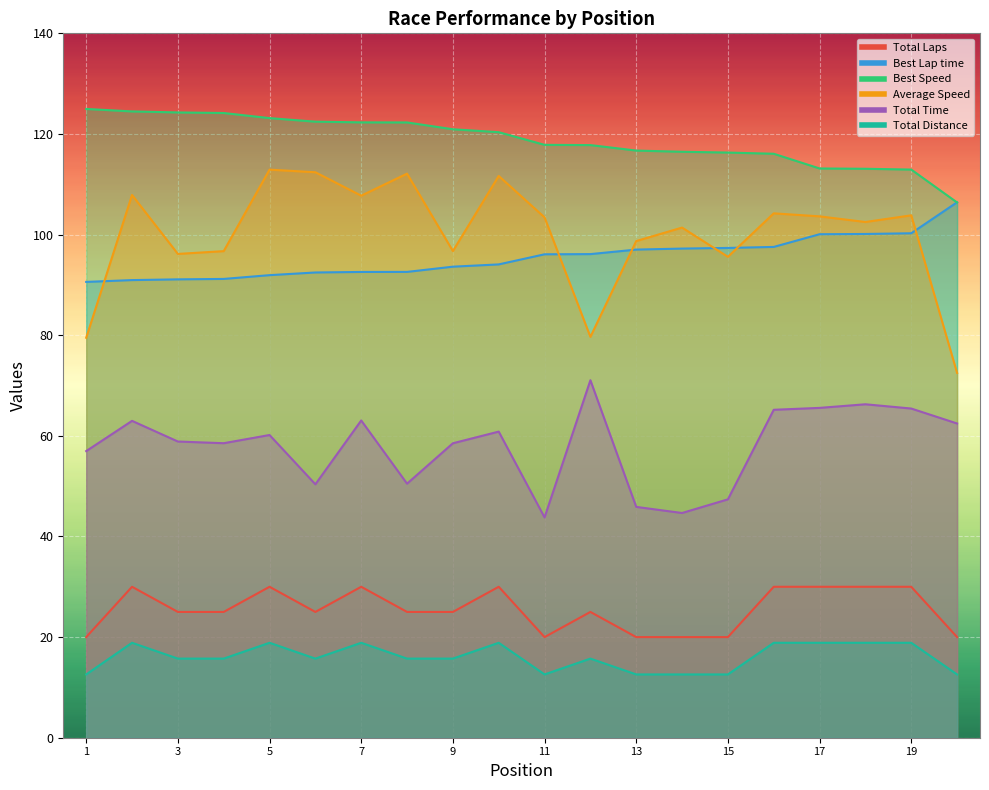

At which label does Average Speed first exceed 103?

DOUGLAS PAZ